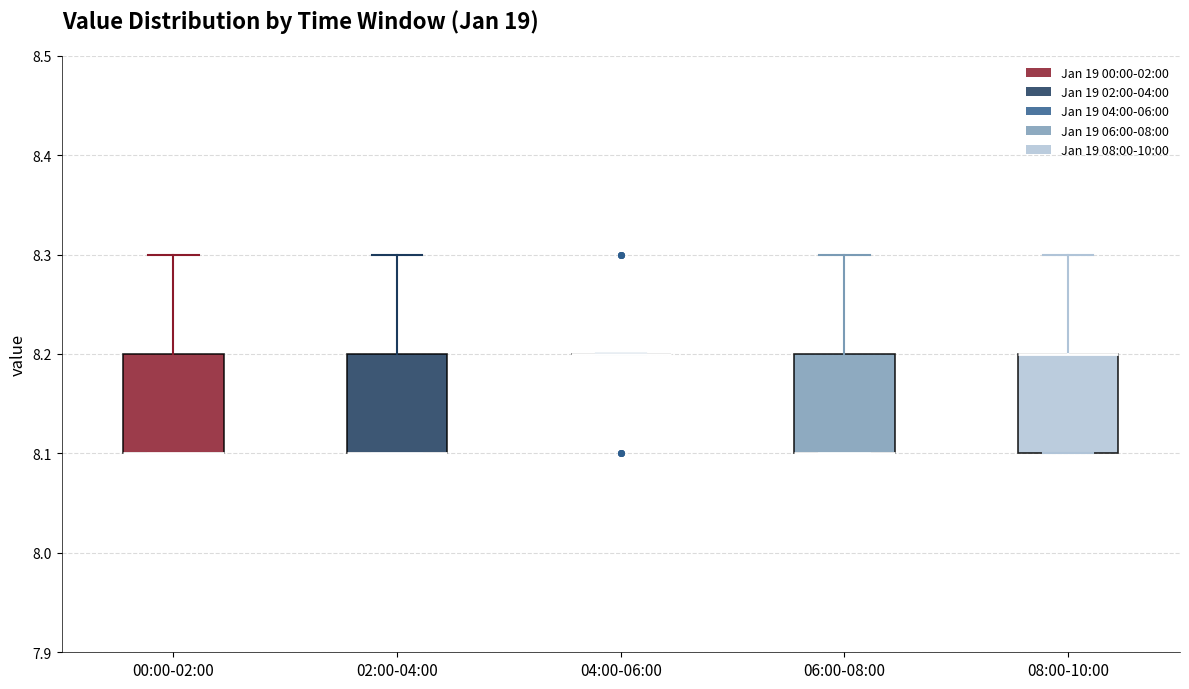

Where is the lower edge of the box for 00:00-02:00 on the y-axis? The values are not printed on the chart, so give them approximately, as read against the axis.

8.1